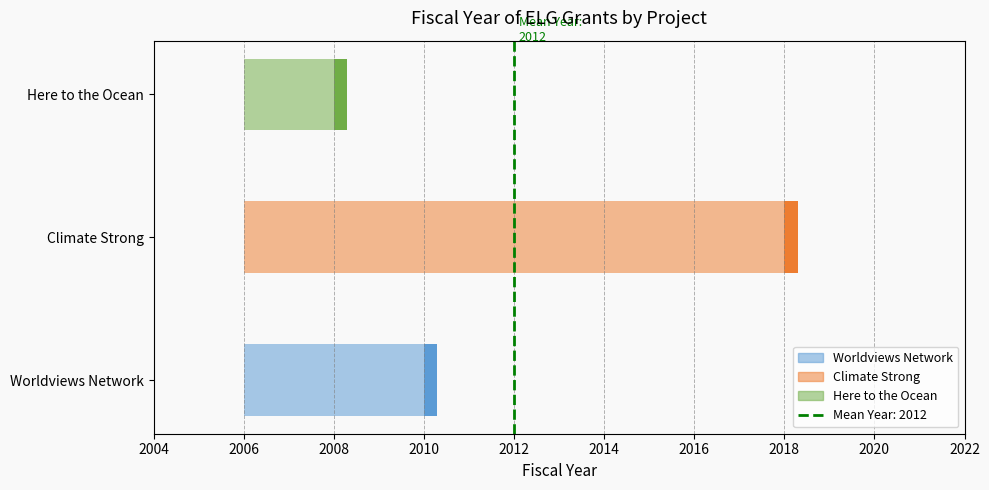

What position from the right is Here to the Ocean?

1